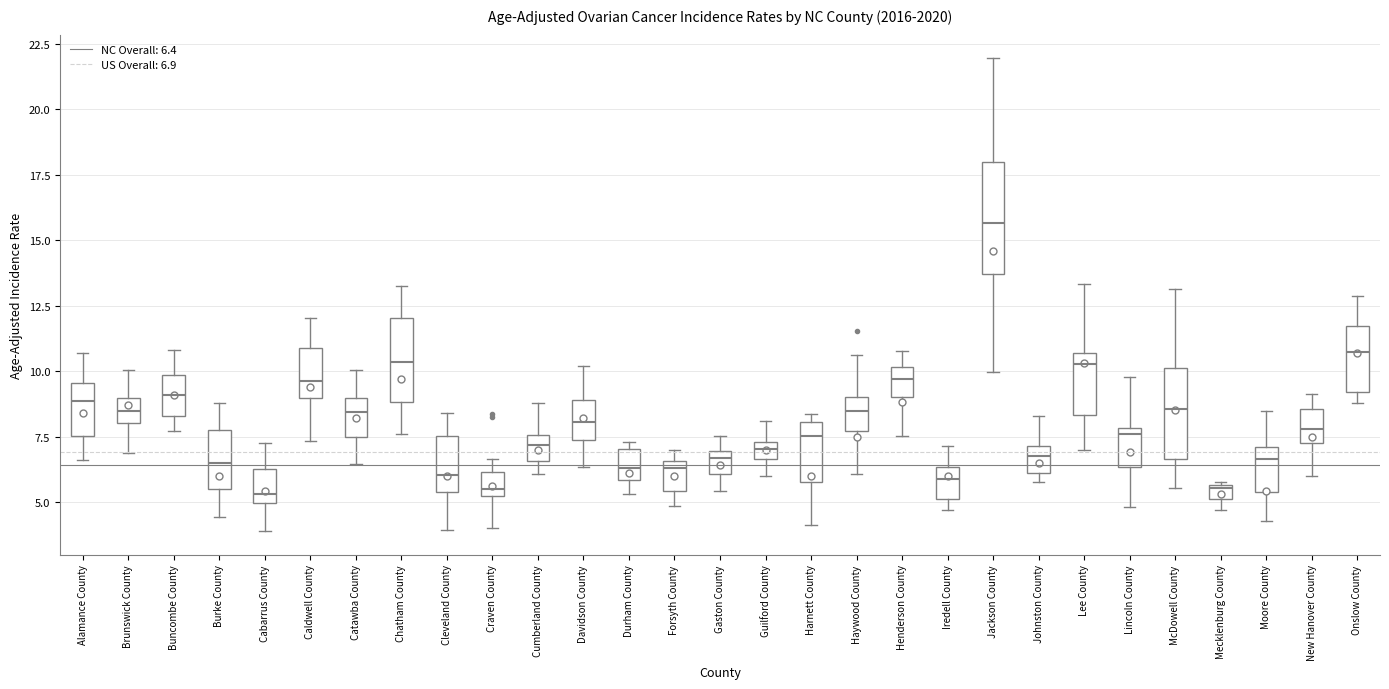

Where does the median line of the box for Caldwell County sit on the y-axis? The values are not printed on the chart, so give them approximately, as read against the axis.

9.5